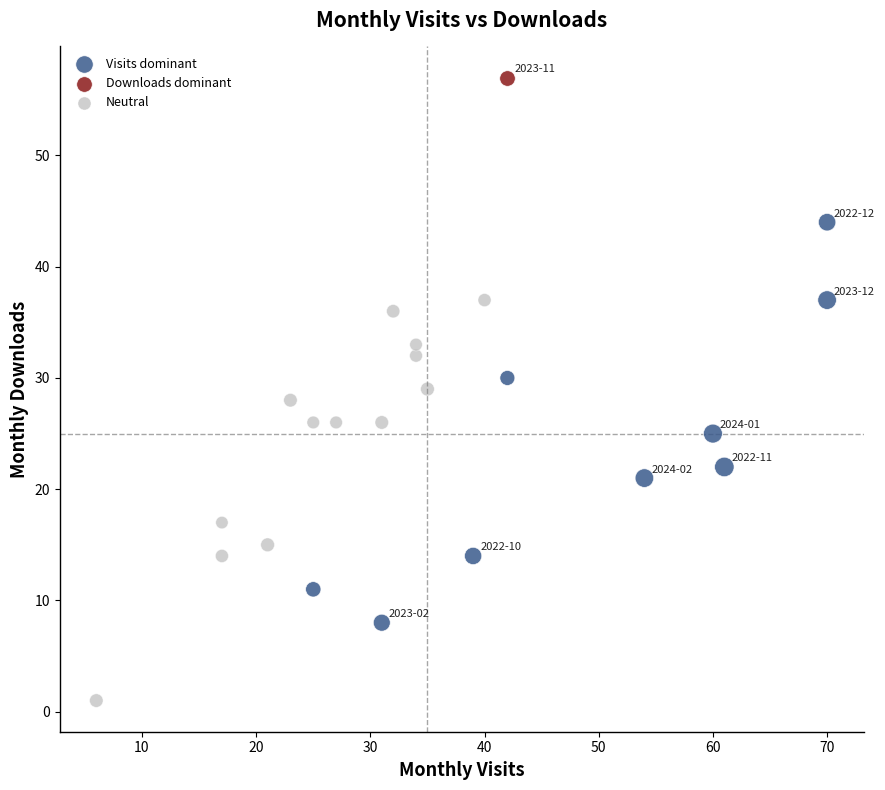

What are all the series names shown in the legend?

Visits dominant, Downloads dominant, Neutral